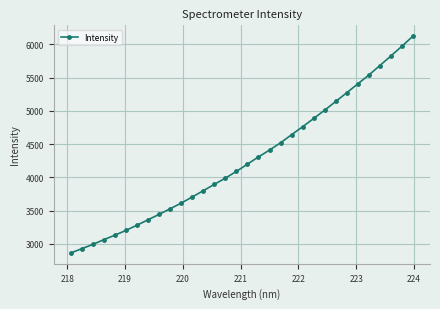

How many data points are above 4198?

16